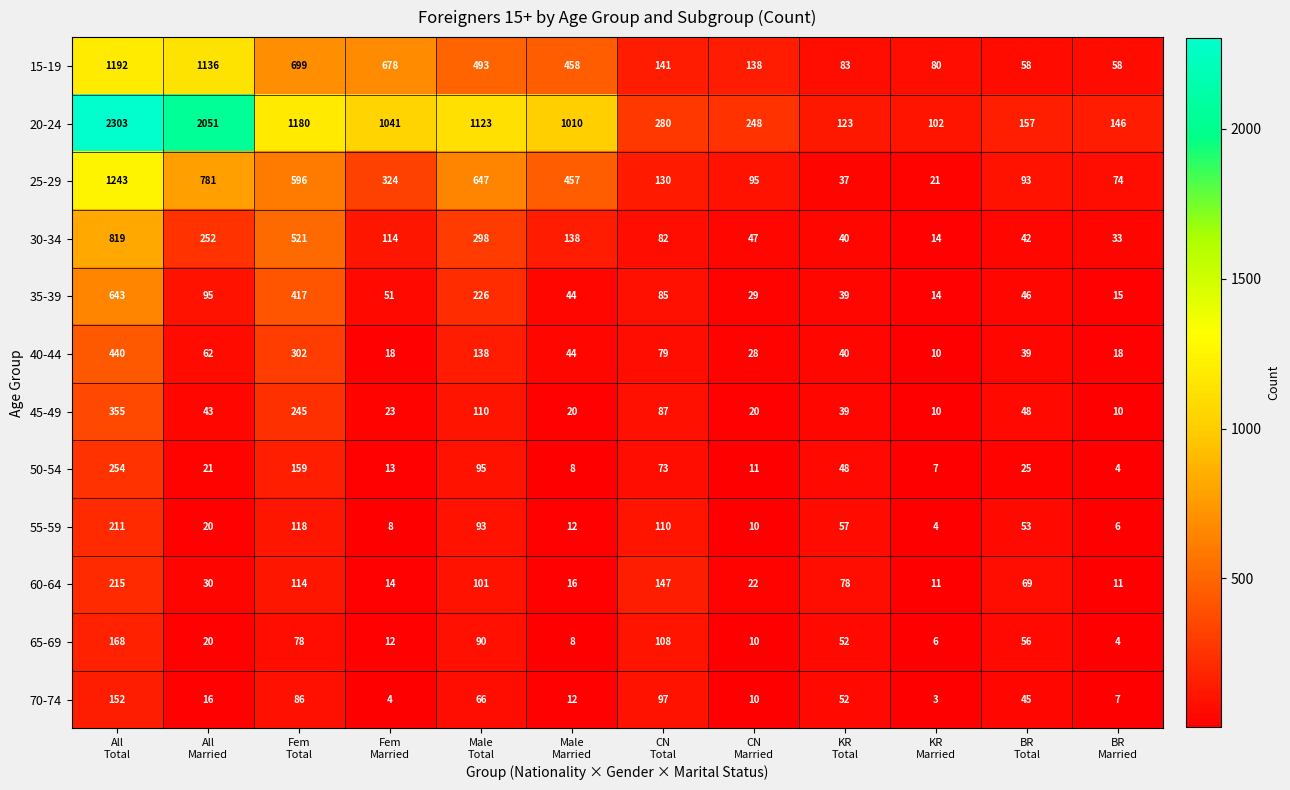

Rank the series by their maximum value, from lowest to highest.

70-74, 65-69, 55-59, 60-64, 50-54, 45-49, 40-44, 35-39, 30-34, 15-19, 25-29, 20-24